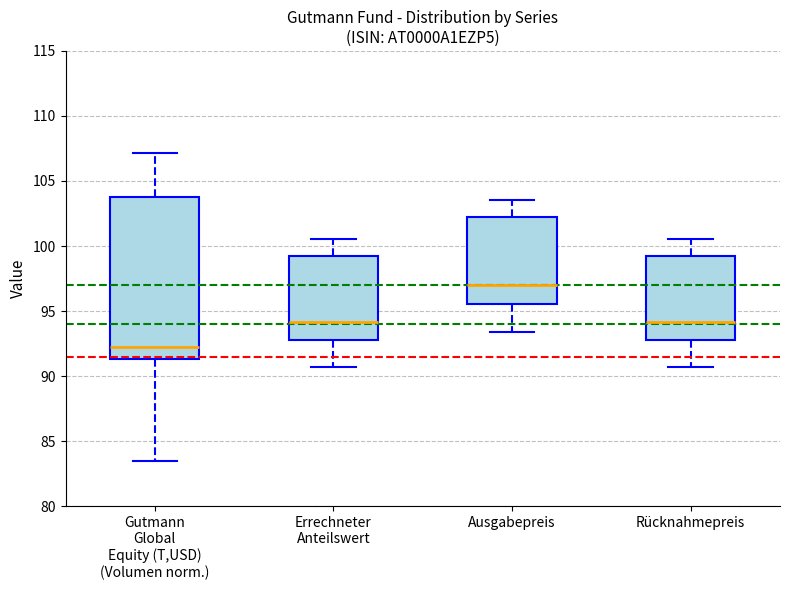

Reading left to right, read every box against the y-axis: the position of its median line, the range the box covers, and the ends of its whiskers. The values are not printed on the chart, so give them approximately, as read against the axis.

Gutmann Global Equity (T,USD) (Volumen norm.): median 92.5, box 91.5 to 104.0, whiskers 83.5 to 107.0
Errechneter Anteilswert: median 94.0, box 93.0 to 99.5, whiskers 90.5 to 100.5
Ausgabepreis: median 97.0, box 95.5 to 102.0, whiskers 93.5 to 103.5
Rücknahmepreis: median 94.0, box 93.0 to 99.5, whiskers 90.5 to 100.5